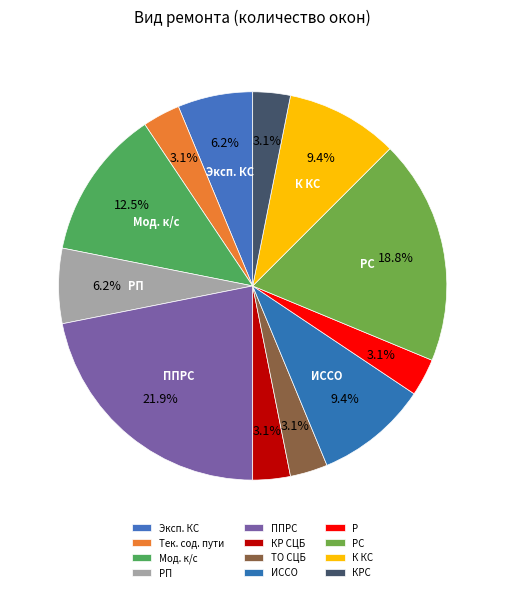

How many slices are in this pie chart?

12